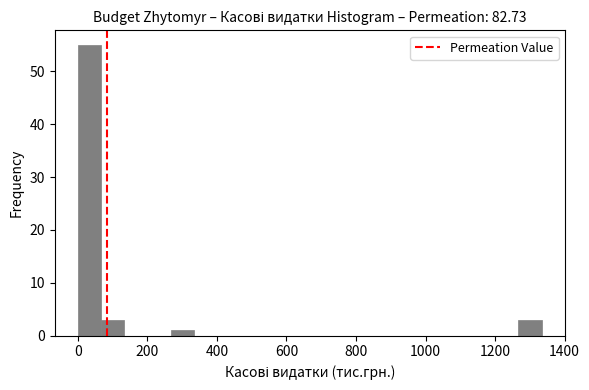

Around what value on the x-axis is the tallest bar? Give the approximate position of its centre, as read against the axis.

40